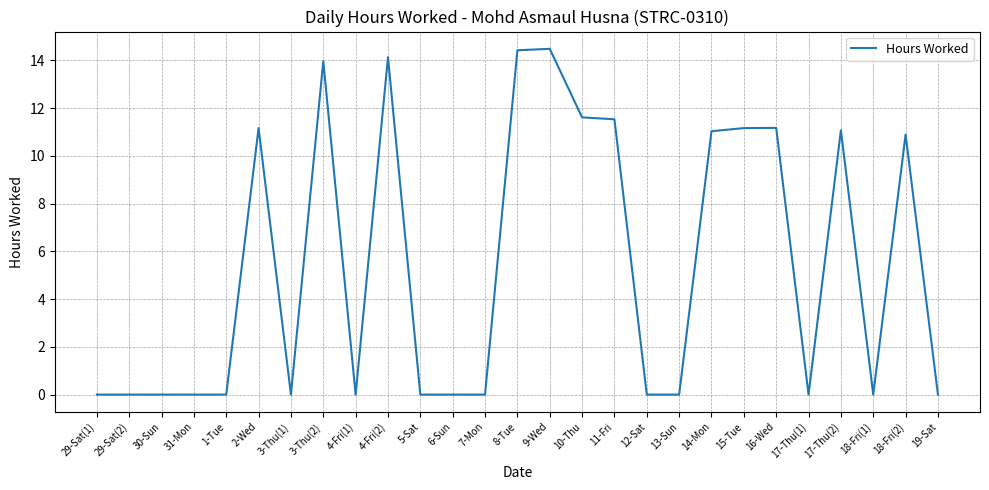

Between 17-Thu(1) and 8-Tue, which is larger?

8-Tue